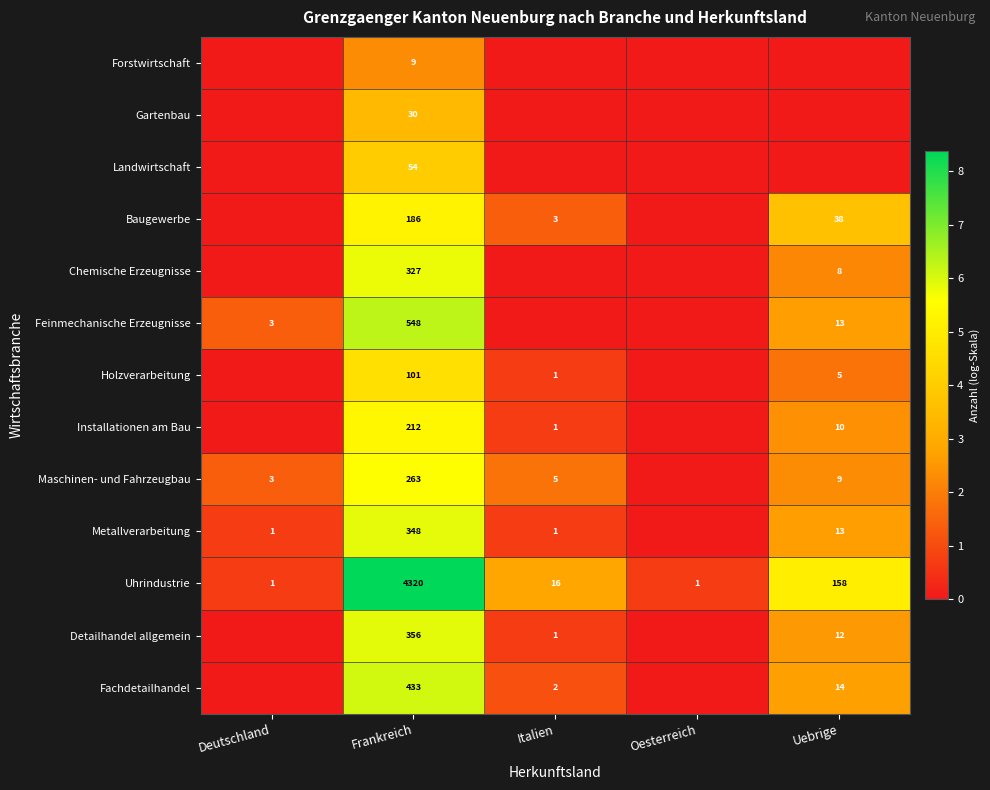

What is the maximum value for Uhrindustrie?

4320